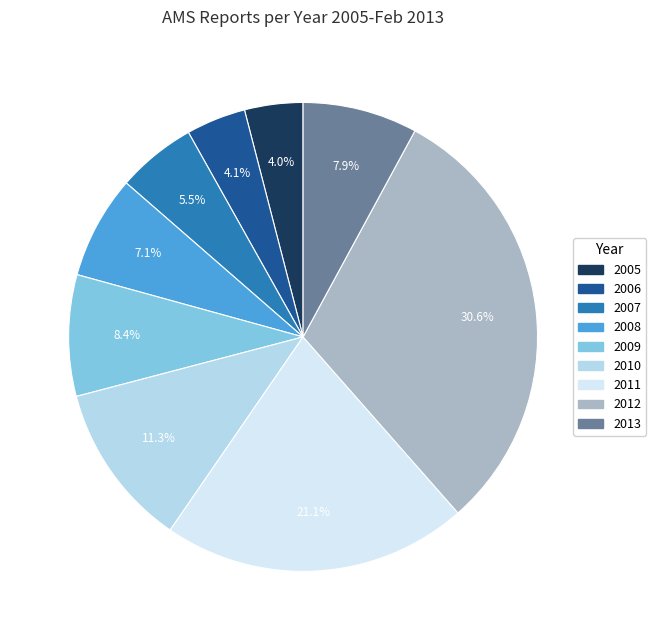

To the nearest percent, what is the difference between the 2005 and 2012 slice percentages?

27%